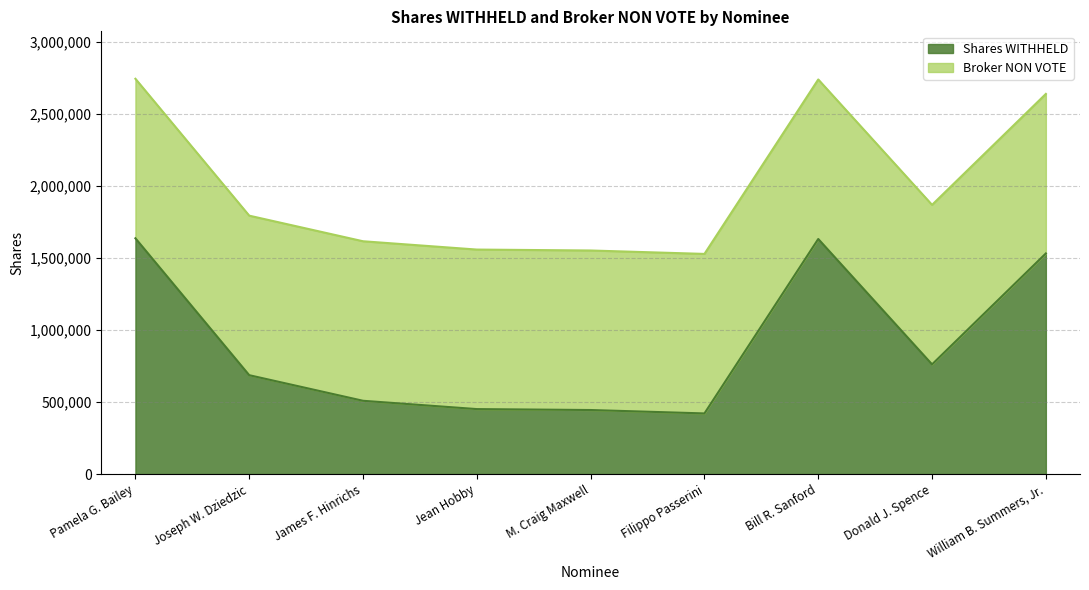

At which category does the data reach its first local peak?

Bill R. Sanford